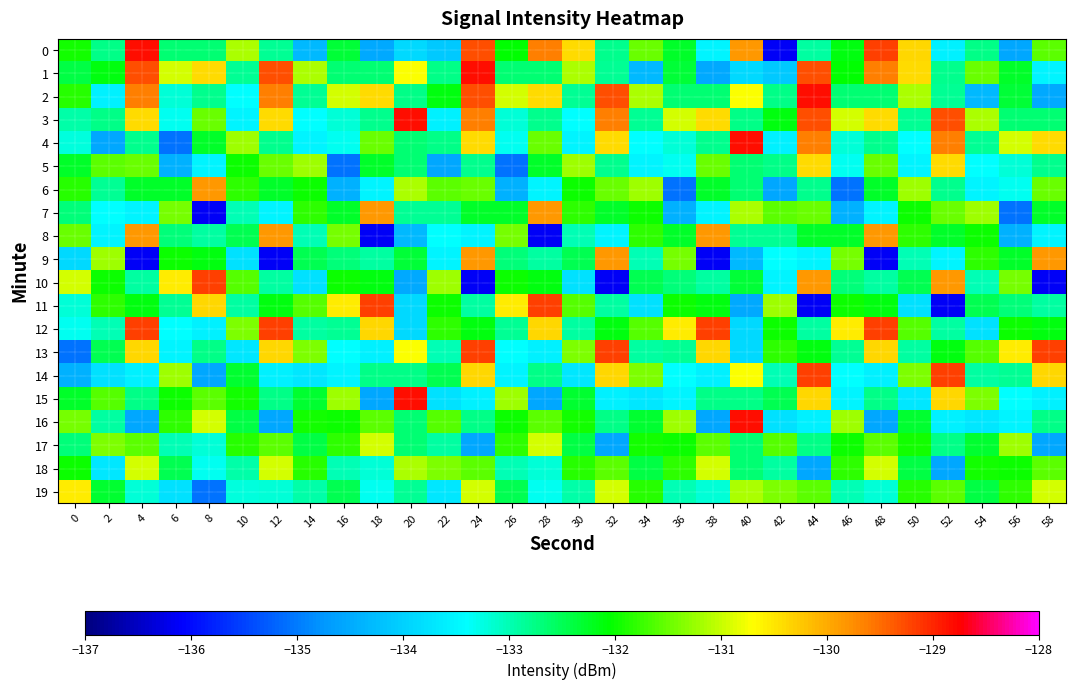

At 40, list the series in order from smallest to largest.

11, 9, 1, 12, 13, 8, 3, 15, 5, 17, 6, 18, 10, 7, 19, 2, 14, 0, 4, 16